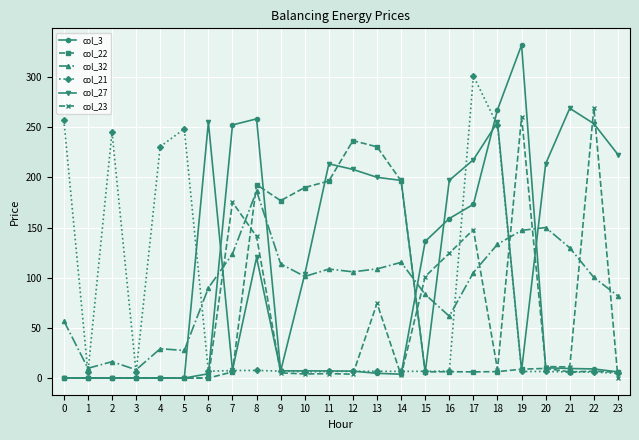

True or false: col_21 has more than 0 points higher than both neighbors.

True